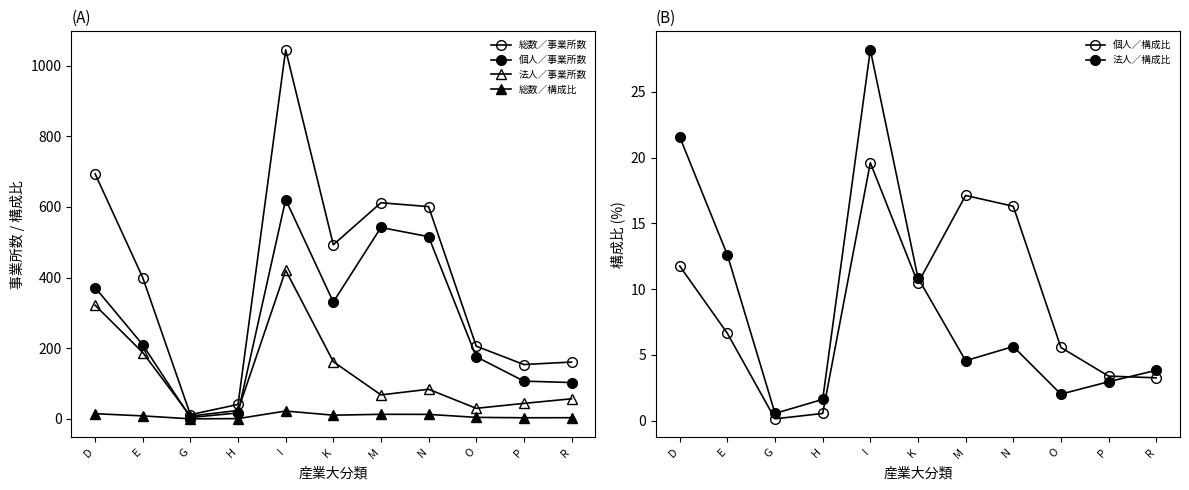

Is it true that 個人／構成比 equals 0.7 at H?

False